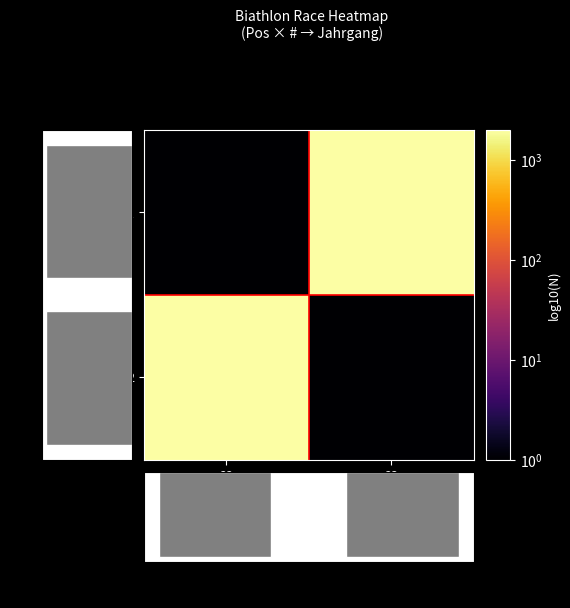

At which label is 2 closest to 1000?

23